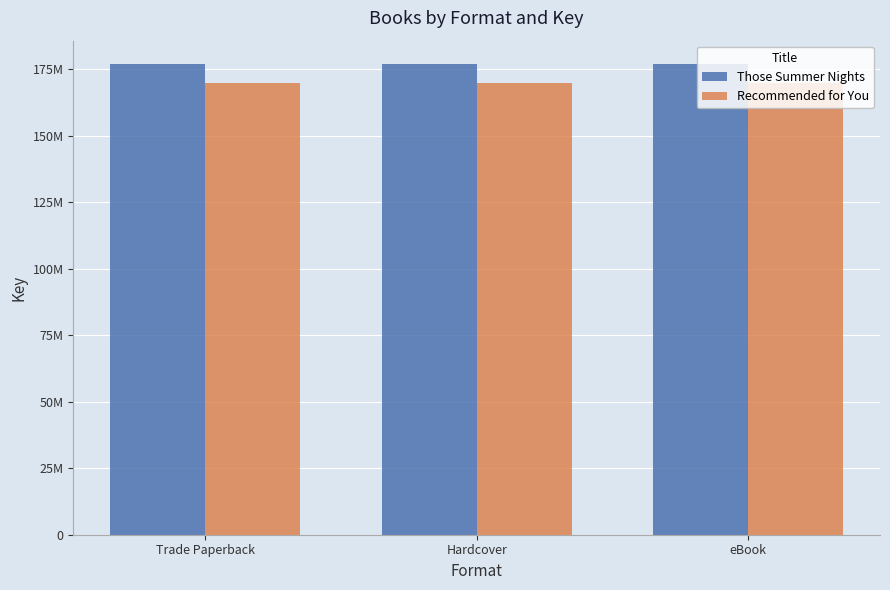

Reading left to right, extract all data points from this chart.

Those Summer Nights: Trade Paperback=176880127	Hardcover=176880127	eBook=176880127
Recommended for You: Trade Paperback=169700372	Hardcover=169700372	eBook=169700372